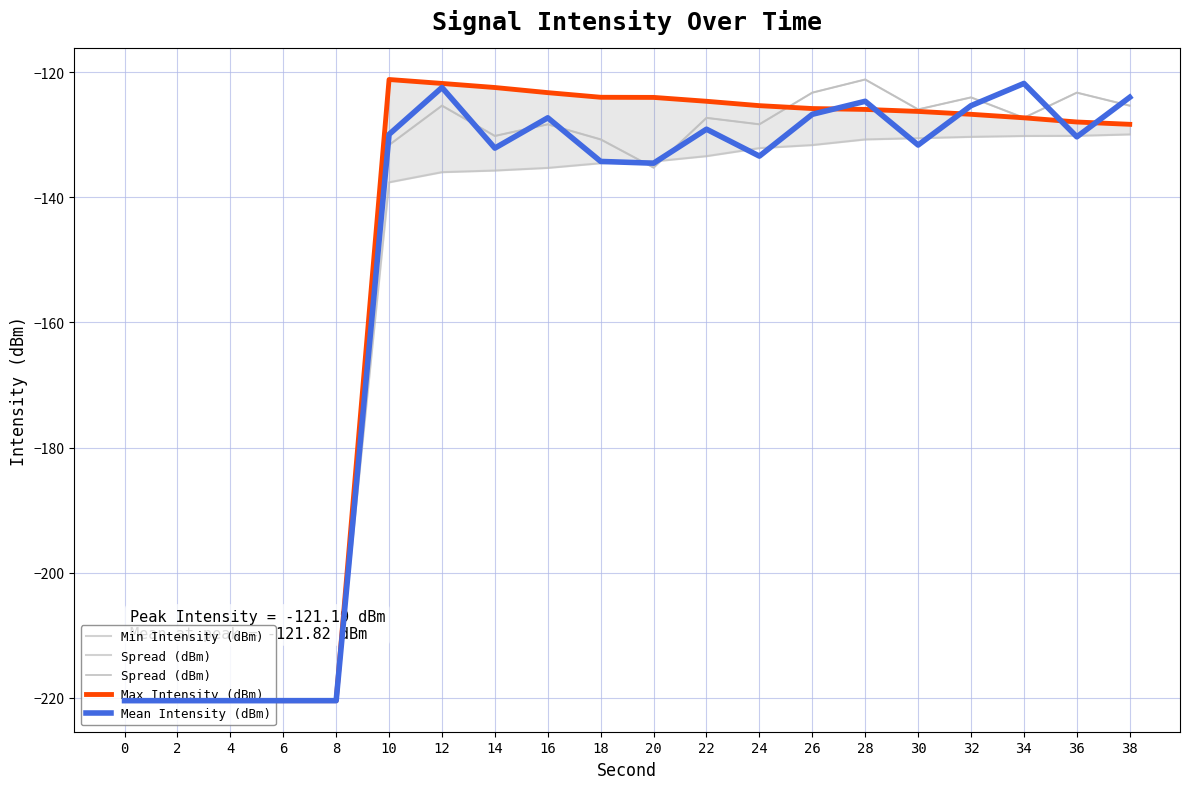

True or false: Spread (dBm) has more than 0 interior local peaks.

True